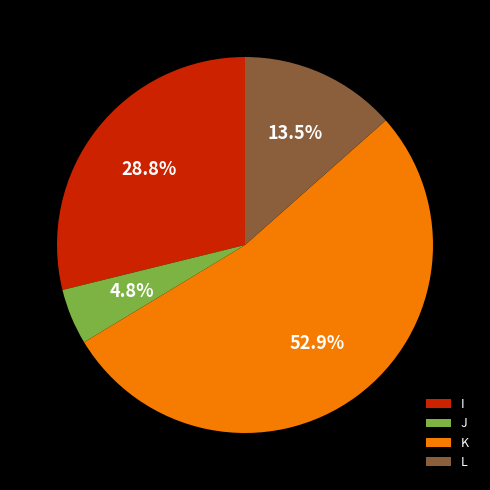

To the nearest percent, what portion does I represent?

29%